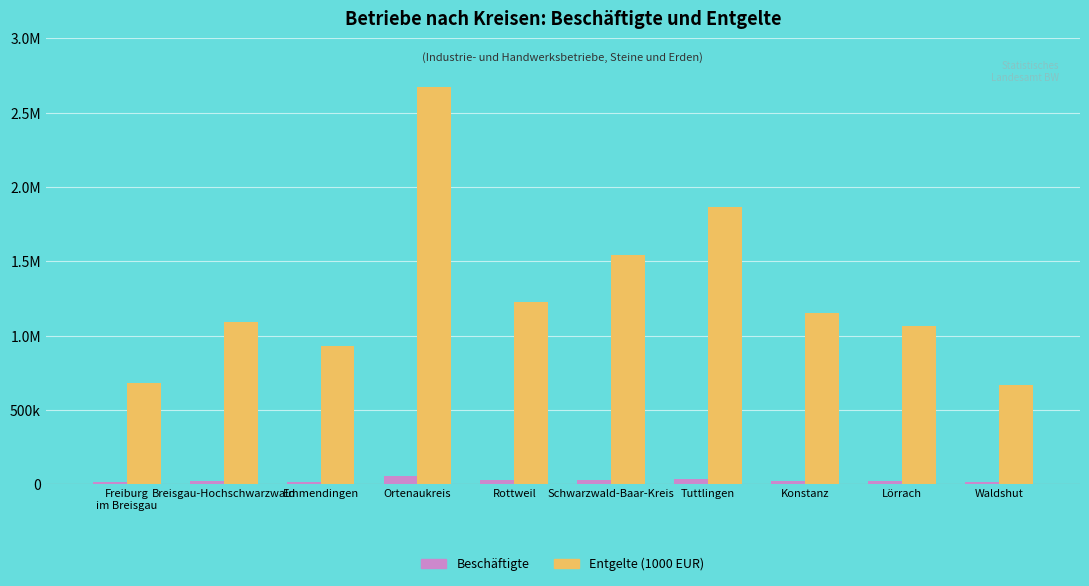

Does the chart contain any negative values?

No